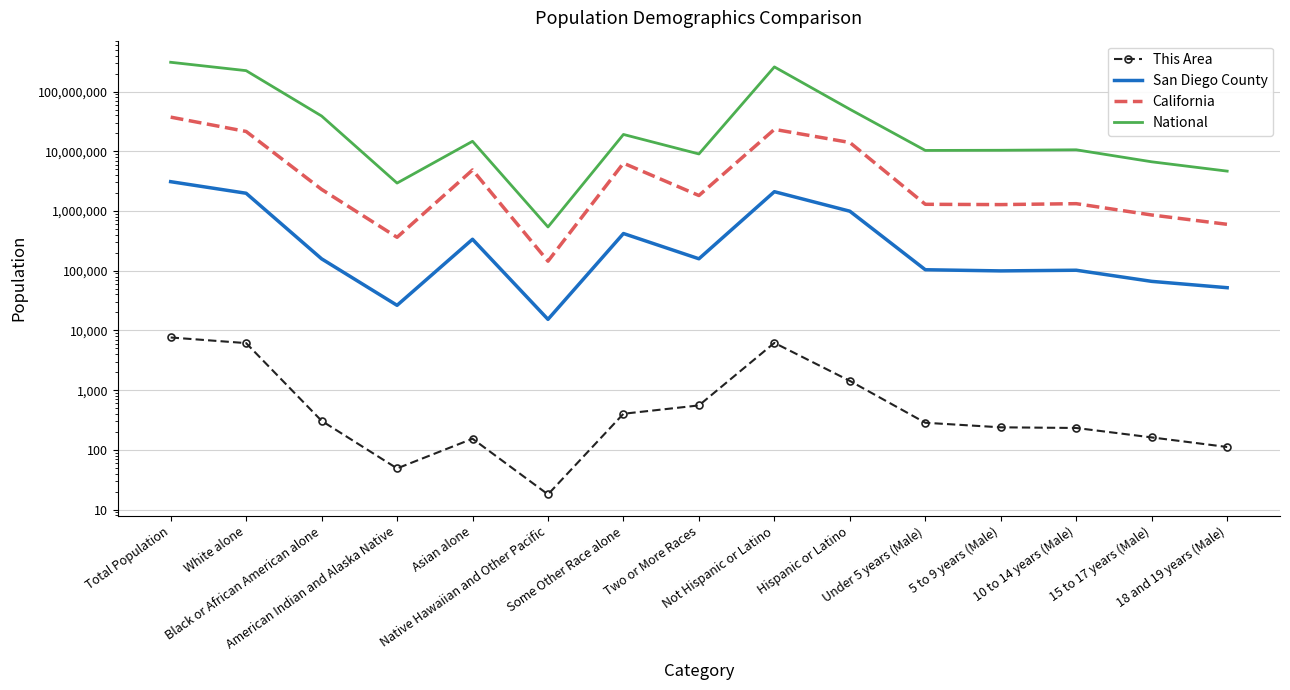

At how many categories does at least one series exceed 307379317?

1